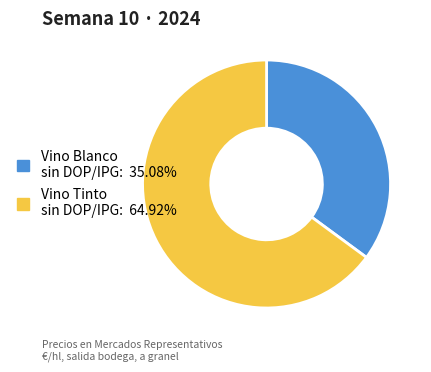

Is there a majority slice in this chart?

Yes